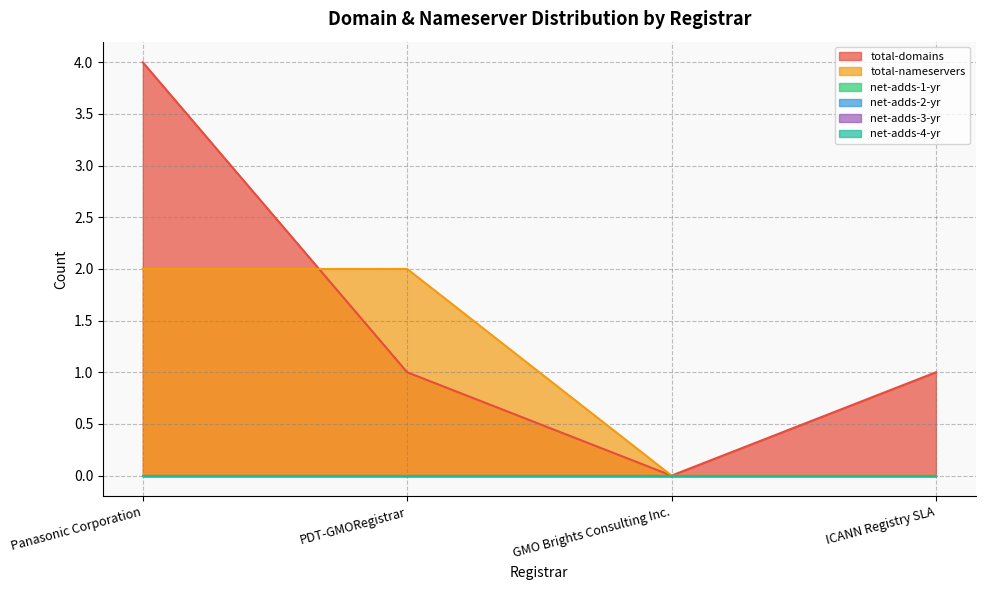

True or false: net-adds-2-yr and net-adds-1-yr cross at least once.

False